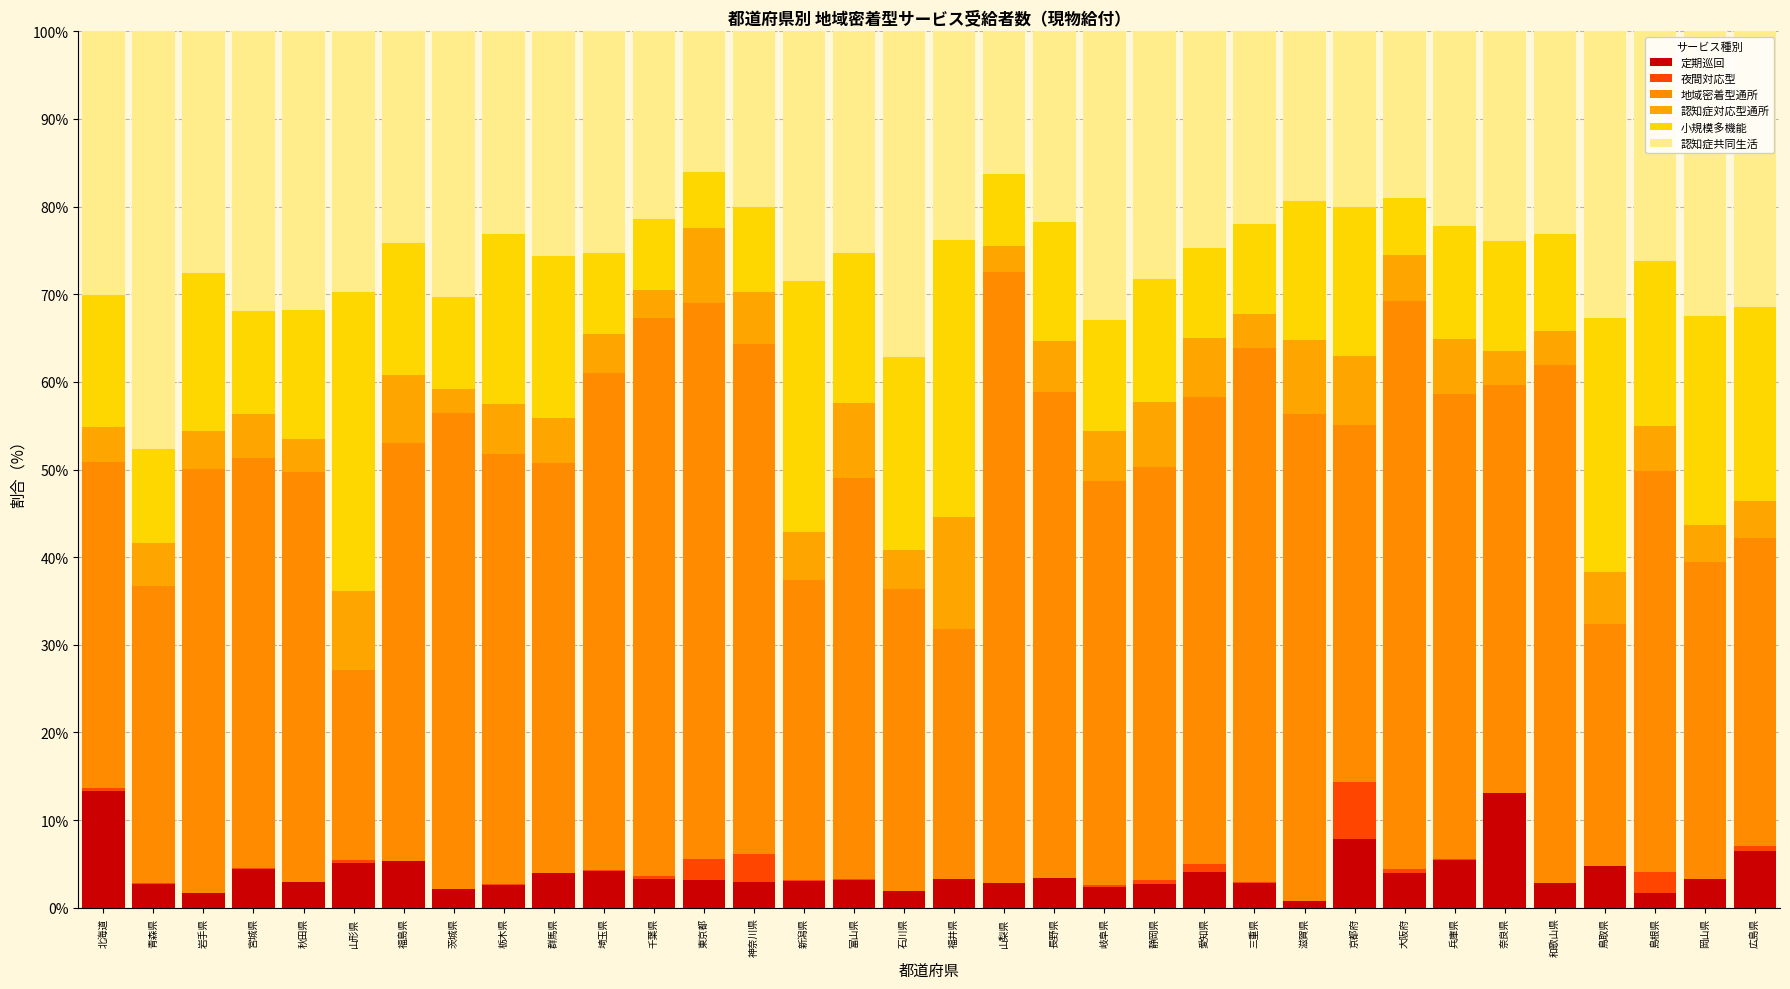

What value does the 定期巡回 series have at 広島県?

6.4